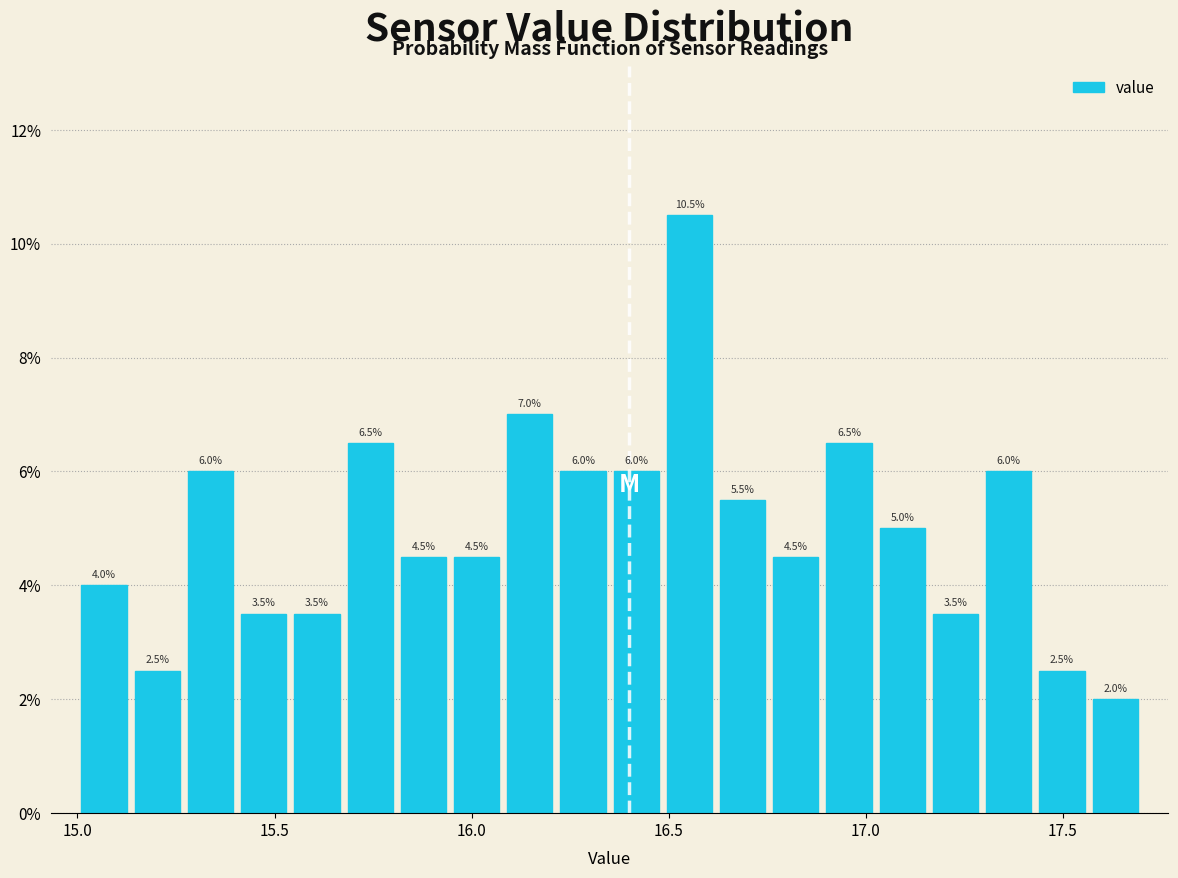

Read against the x-axis, roughly where is the centre of the tallest bar?

16.55